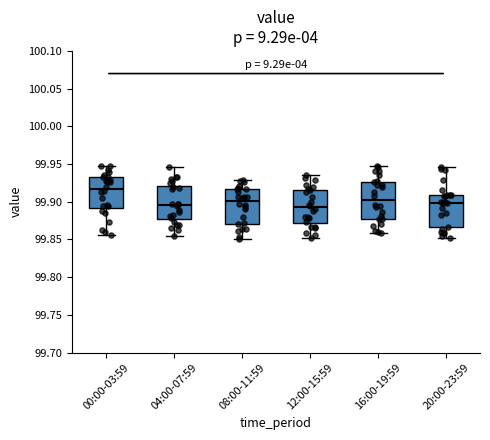

Reading left to right, read every box against the y-axis: the position of its median line, the range the box covers, and the ends of its whiskers. The values are not printed on the chart, so give them approximately, as read against the axis.

00:00-03:59: median 99.915, box 99.890 to 99.930, whiskers 99.855 to 99.950
04:00-07:59: median 99.895, box 99.875 to 99.920, whiskers 99.855 to 99.945
08:00-11:59: median 99.900, box 99.870 to 99.915, whiskers 99.850 to 99.930
12:00-15:59: median 99.895, box 99.870 to 99.915, whiskers 99.850 to 99.935
16:00-19:59: median 99.900, box 99.875 to 99.925, whiskers 99.860 to 99.945
20:00-23:59: median 99.900, box 99.865 to 99.910, whiskers 99.850 to 99.945